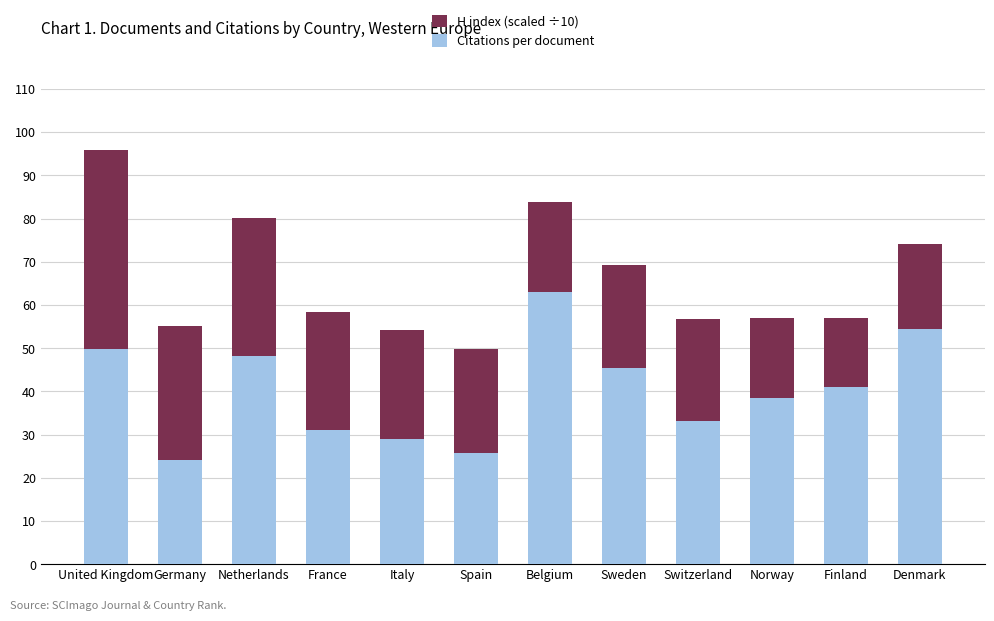

What is the approximate value of Citations per document at Denmark?

54.5